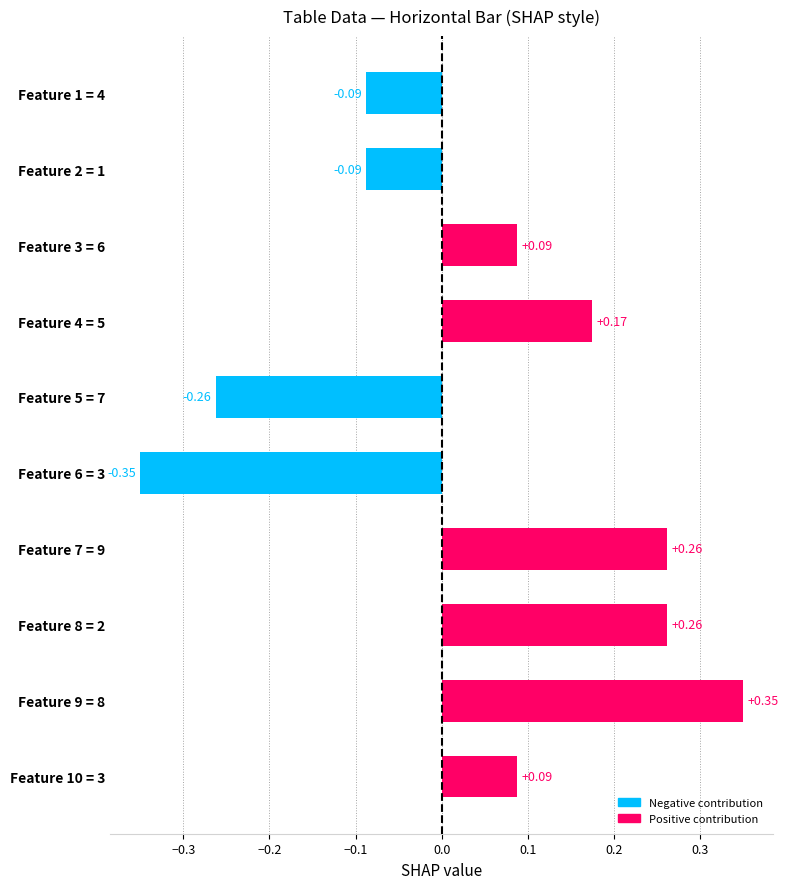

What is the change in value from Feature 1 = 4 to Feature 10 = 3?

+0.2